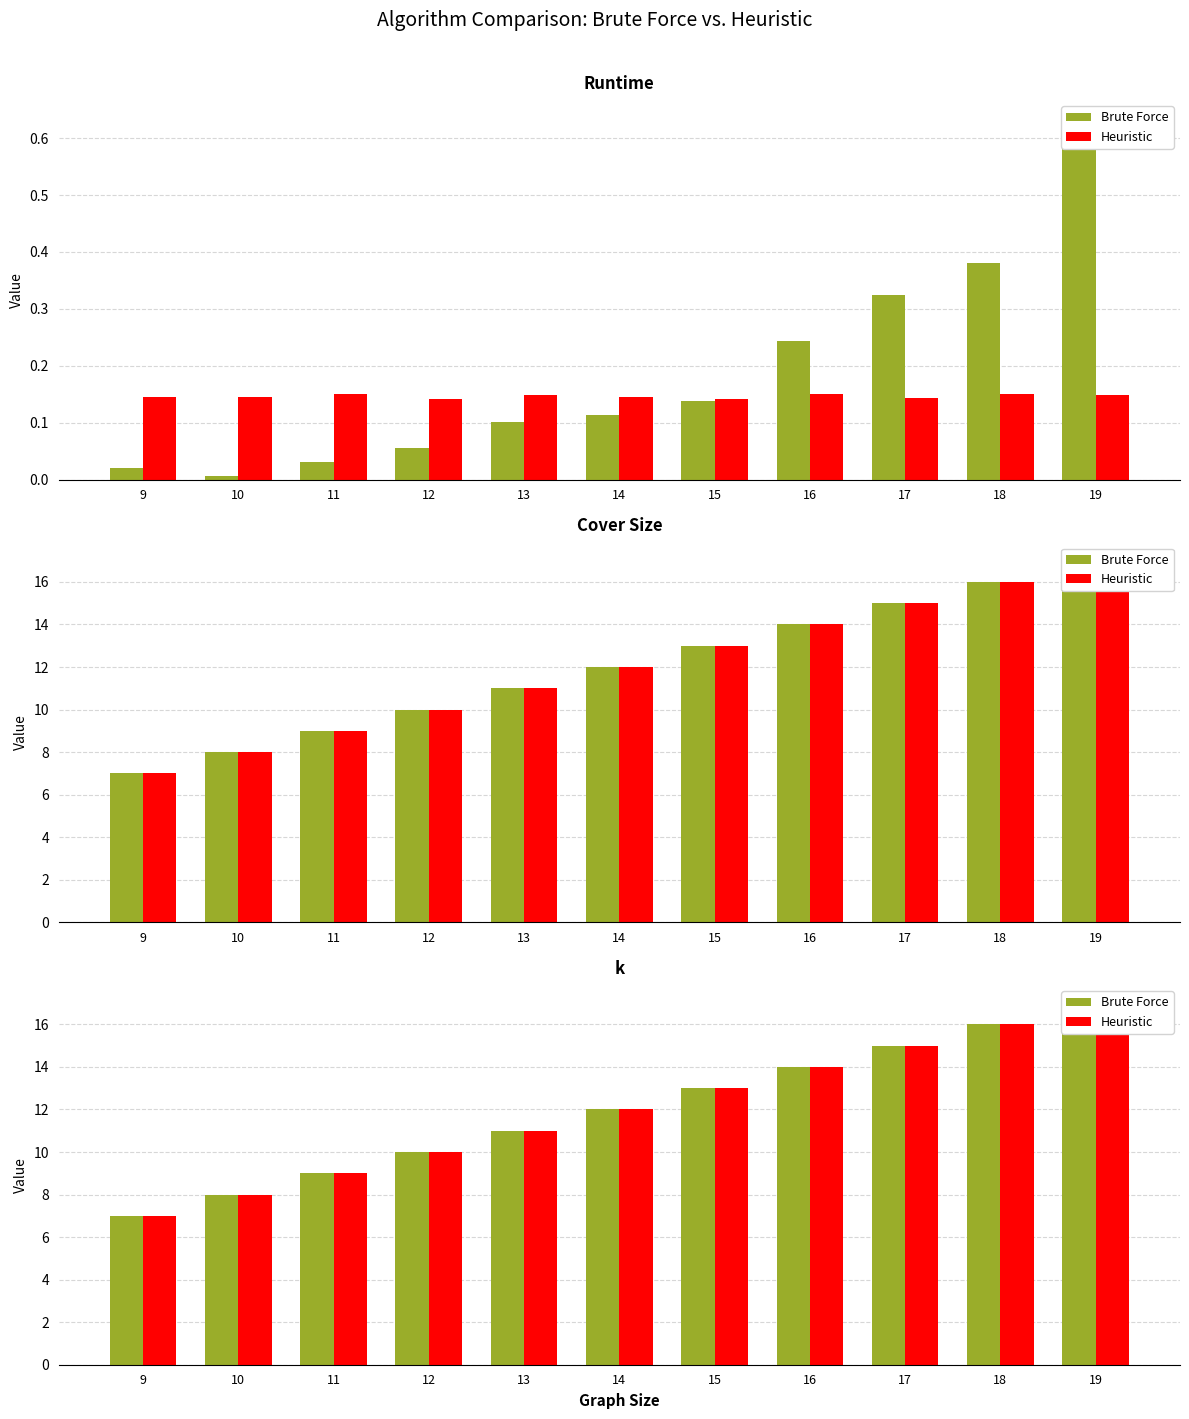

At which label does Heuristic reach its minimum?

9